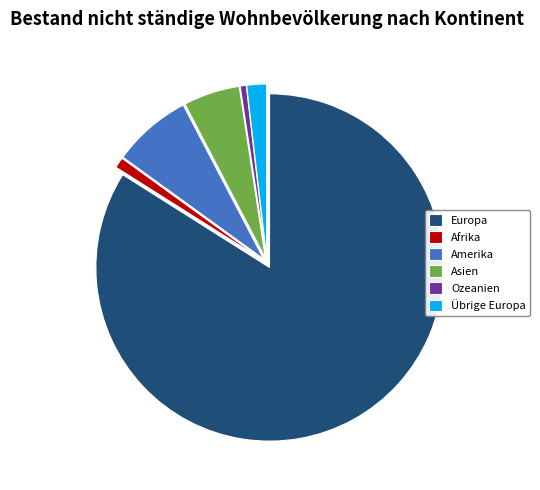

Between Übrige Europa and Afrika, which is larger?

Übrige Europa